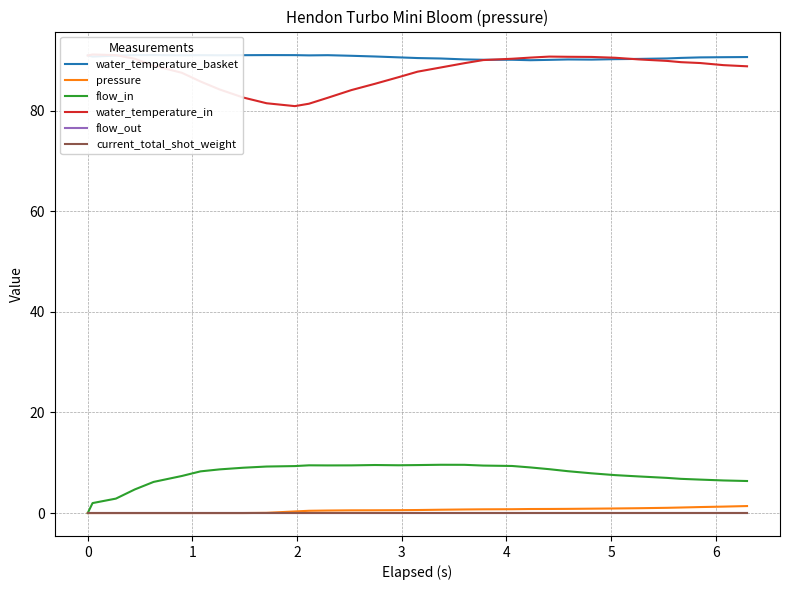

How many interior local peaks does the water_temperature_in series have?

2